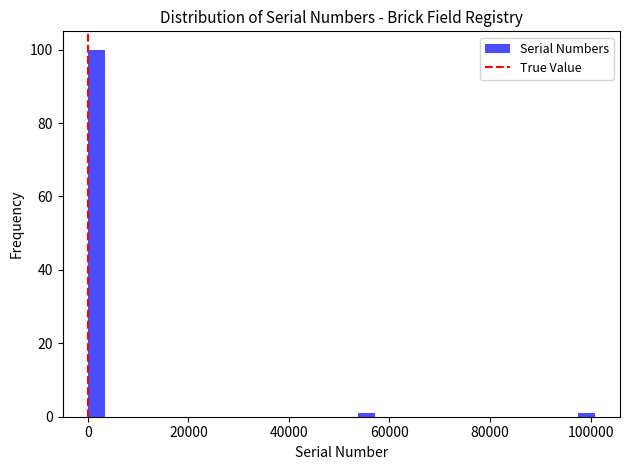

Read against the x-axis, roughly where is the centre of the tallest bar?

2000